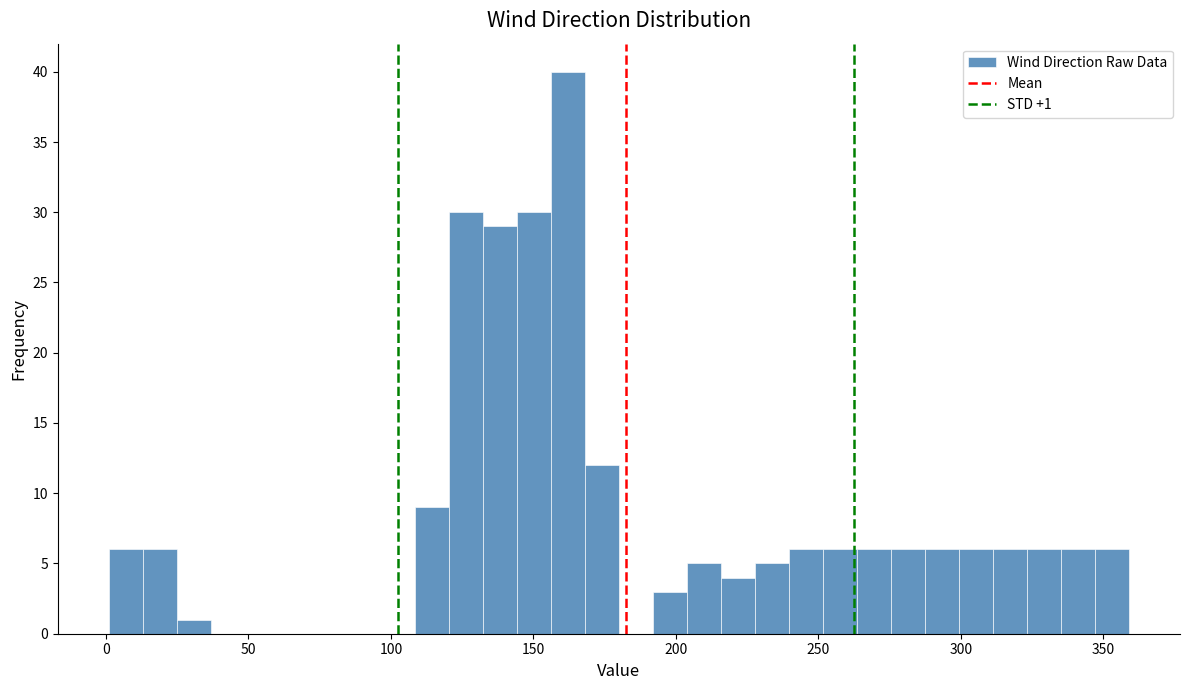

Read against the x-axis, roughly where is the centre of the tallest bar?

160